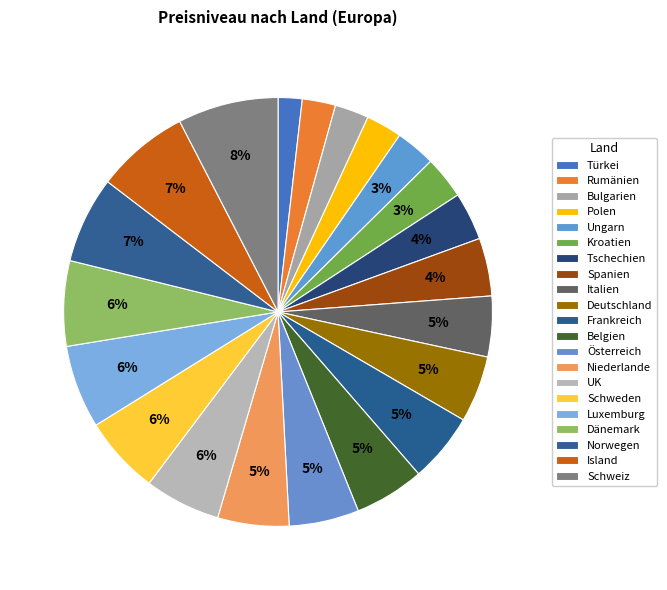

Which category has the smallest portion of the pie?

Türkei